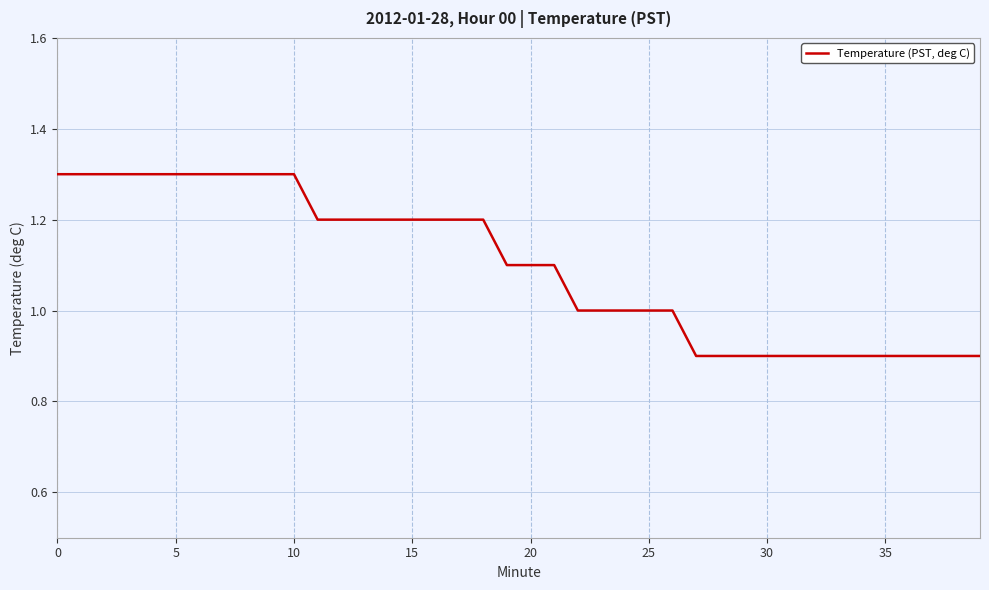

How many lines are shown in the chart?

1